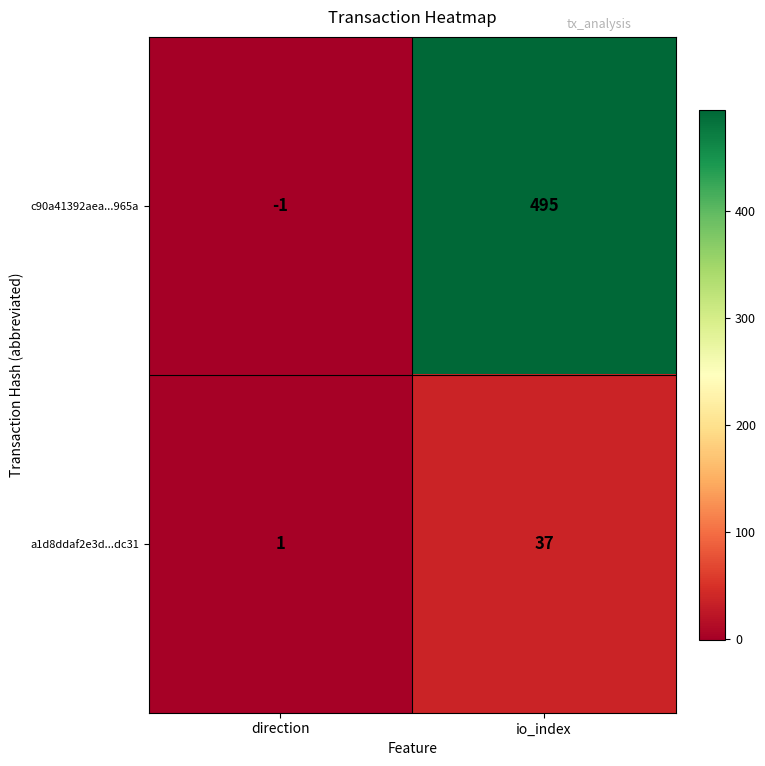

Where is a1d8ddaf2e3d...dc31 nearest to the value 19?

direction